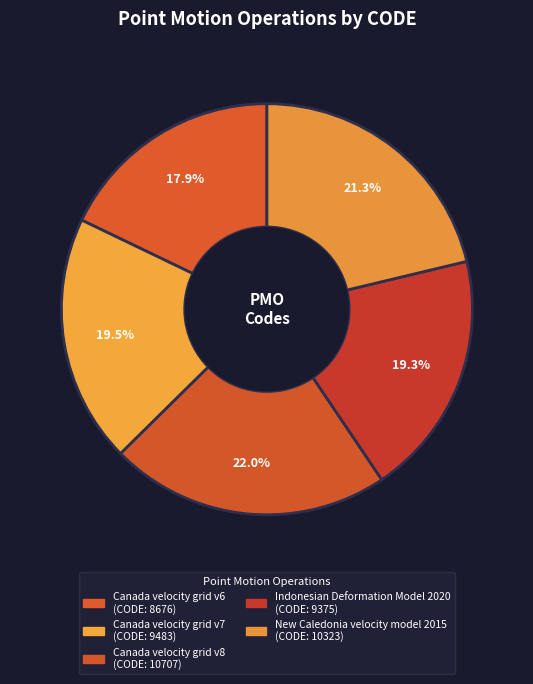

What is the change in value from Canada velocity grid v7 to Canada velocity grid v8?

+1224